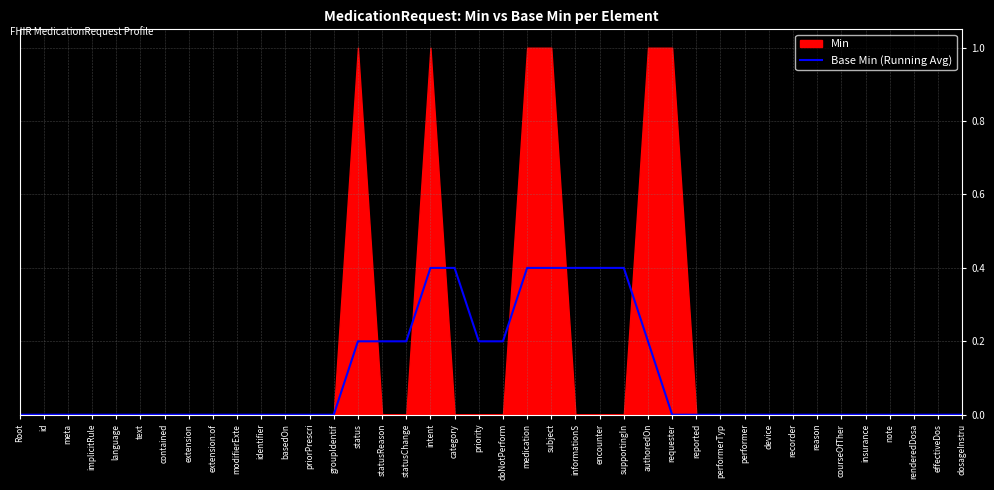

At which category does the chart reach its peak across all series?

intent